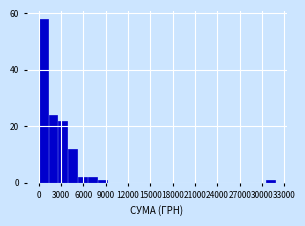

Read against the x-axis, roughly where is the centre of the tallest bar?

500